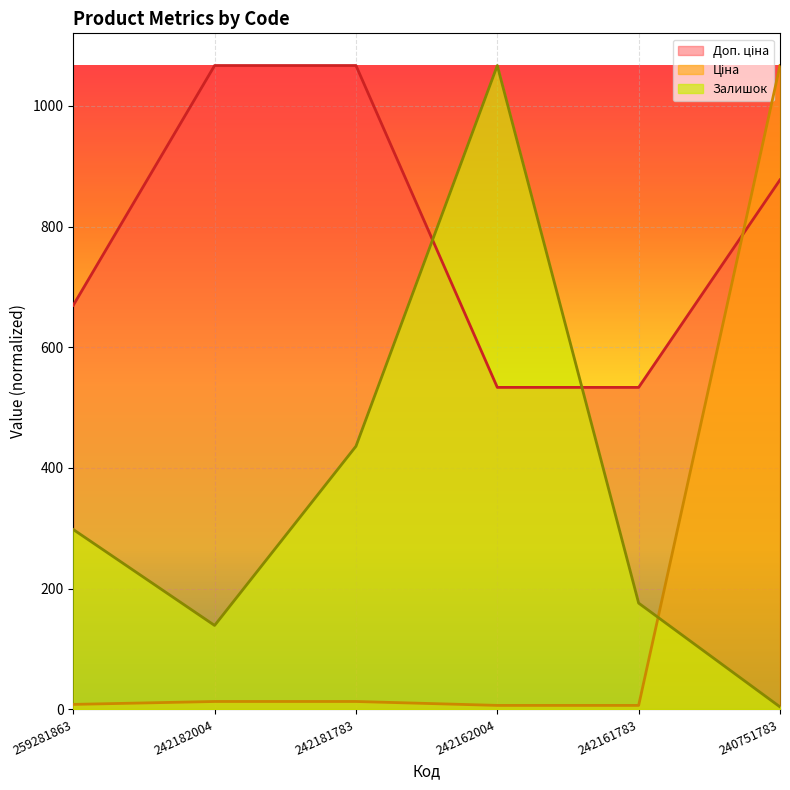

Which series changed the most between 259281863 and 242181783?

Доп. ціна